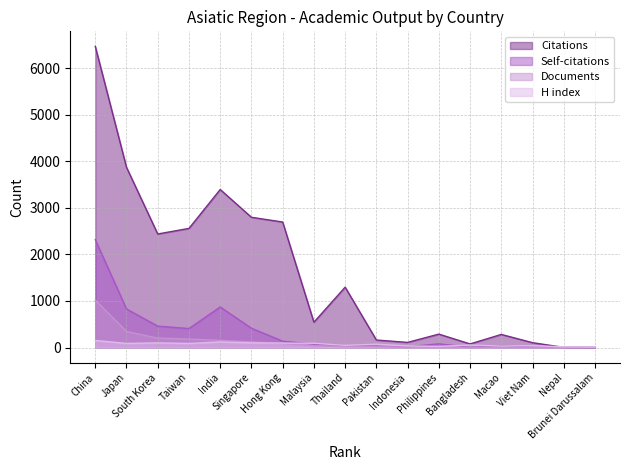

The Citations series shows 3083 at China. True or false?

False